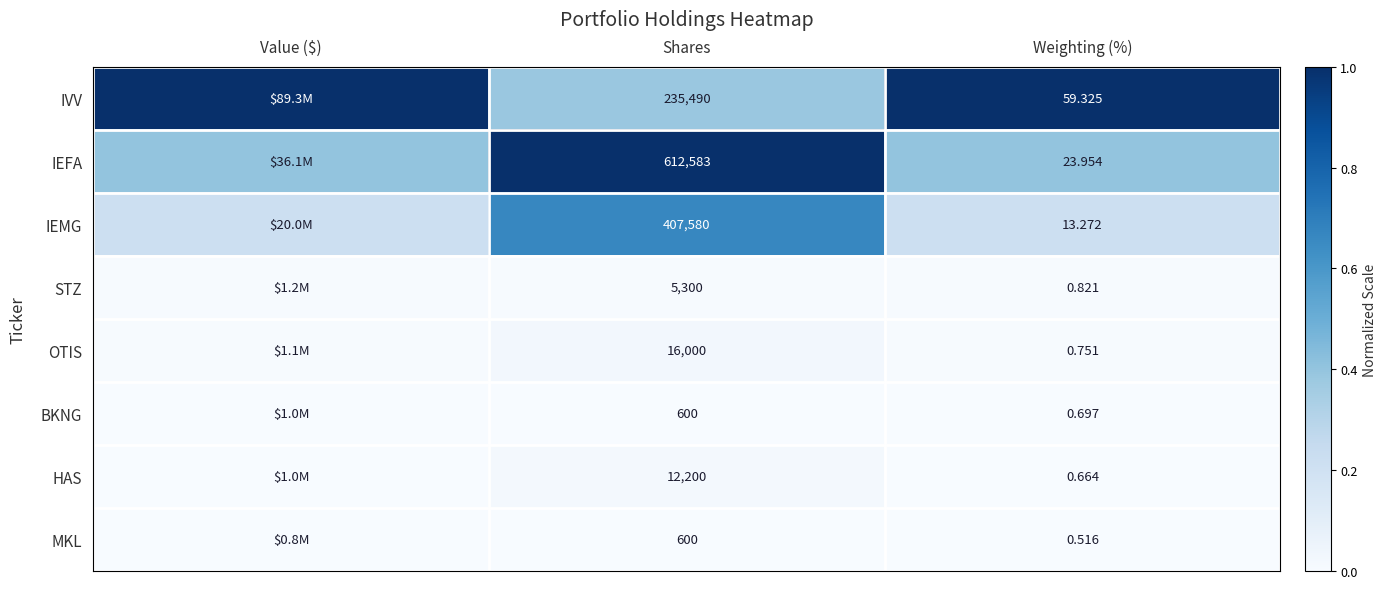

Rank the series at Weighting (%) from highest to lowest value.

IVV, IEFA, IEMG, STZ, OTIS, BKNG, HAS, MKL